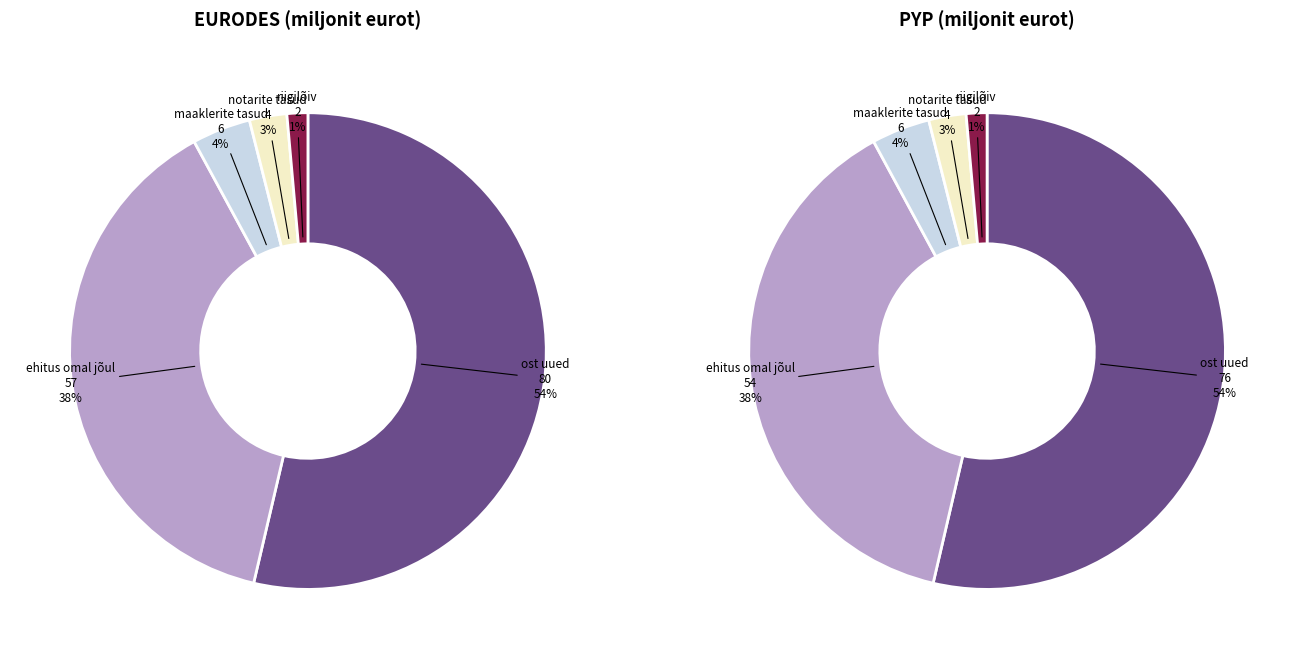

What is the spread (max minus min) of values at 4?

0.1